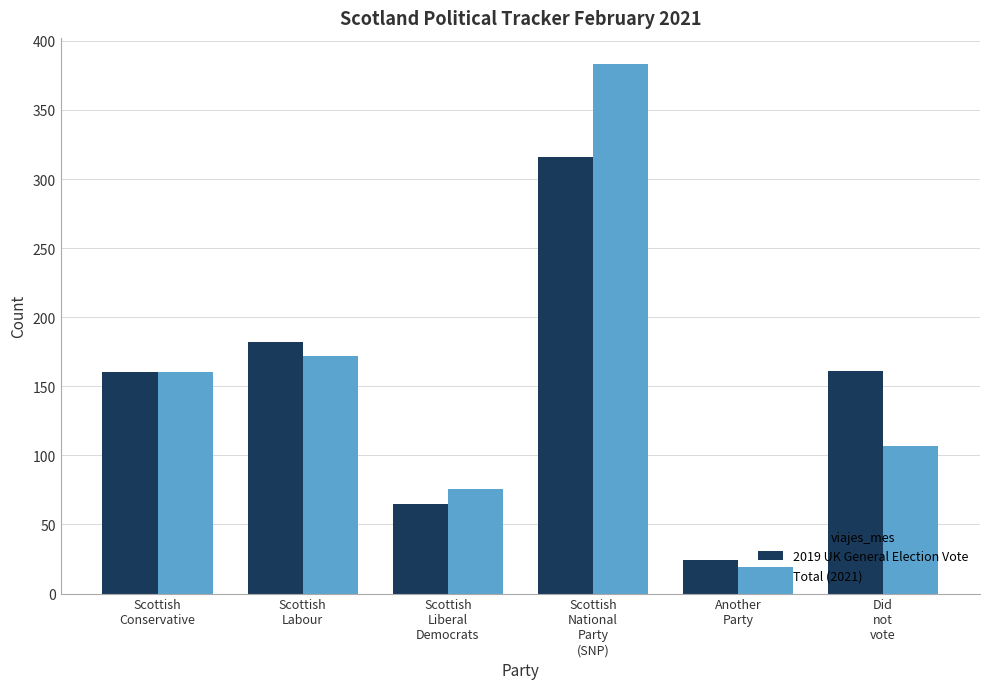

Which label corresponds to the smallest value in the chart?

Another
Party